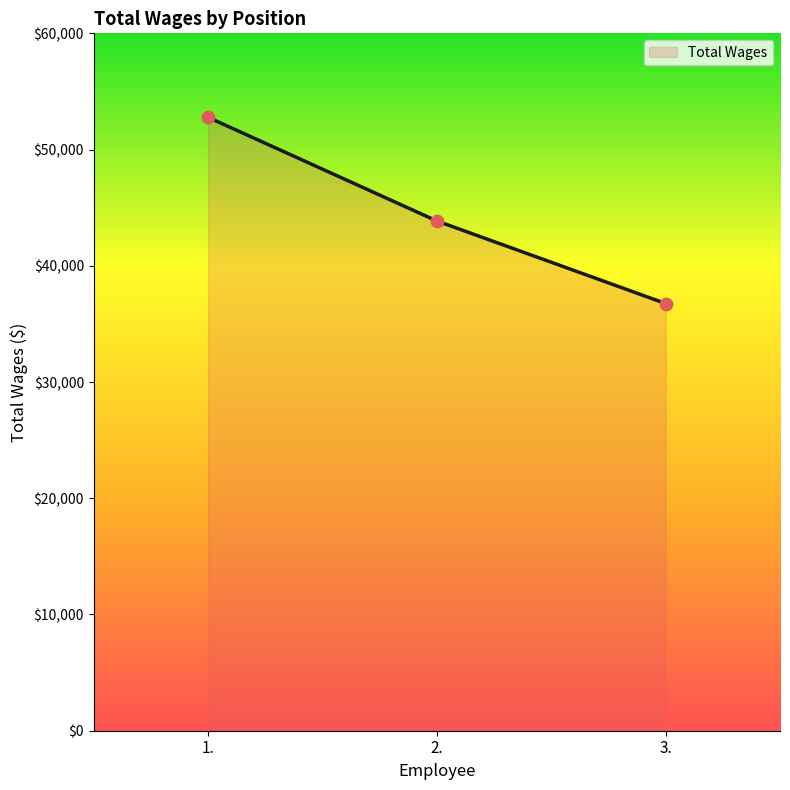

Approximately how many times larger is the value at 2. compared to 3.?

1.2